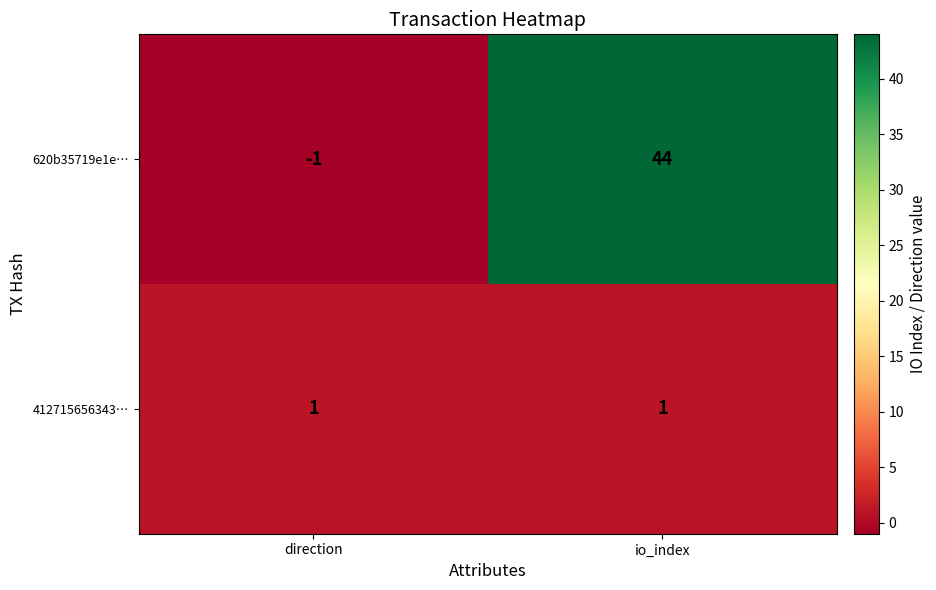

How many series are shown in this chart?

2